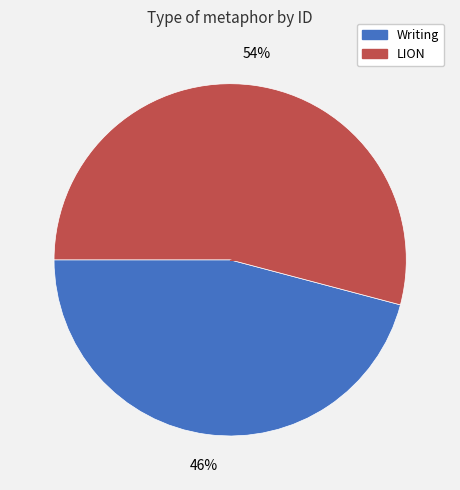

To the nearest percent, what is the difference between the largest and smallest slice percentages?

8%